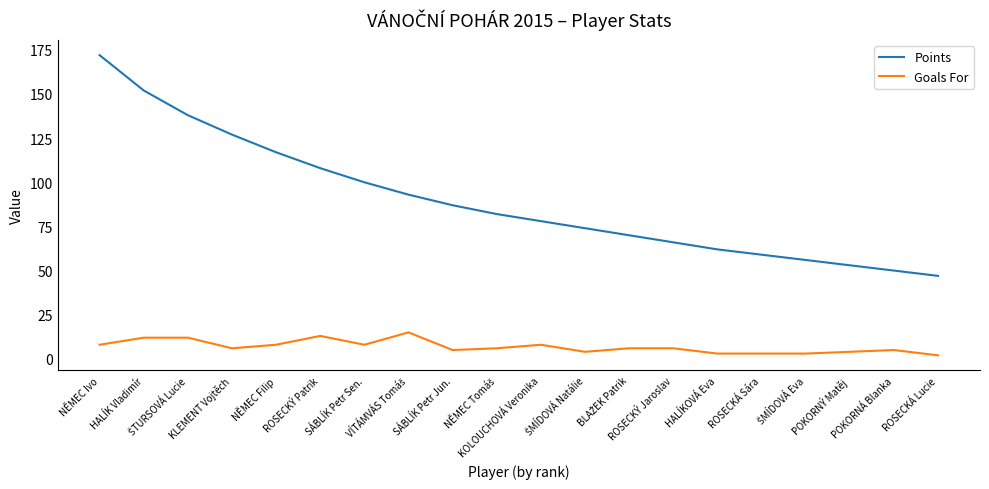

What is the difference between the maximum and minimum values in the Goals For series?

13